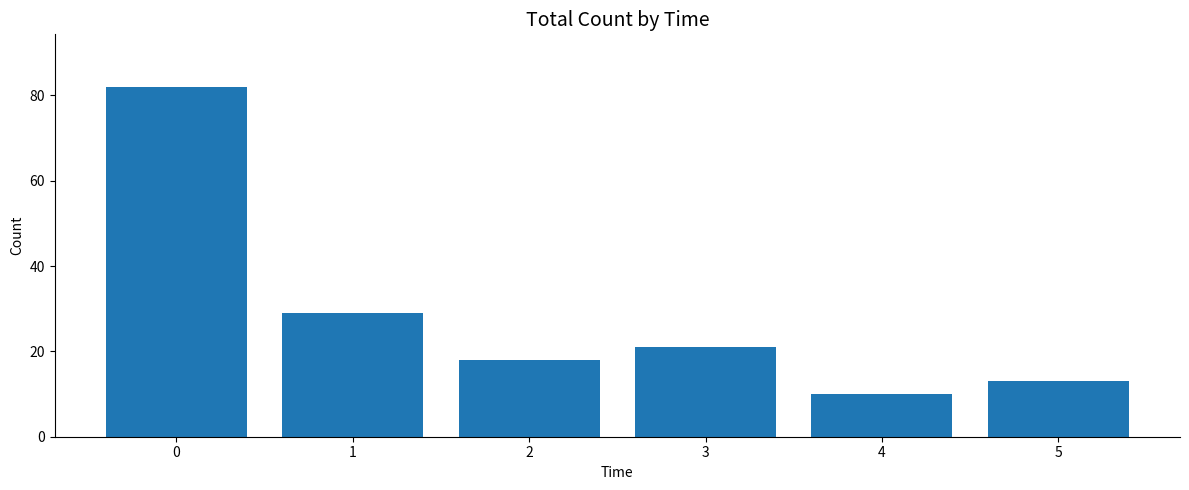

Reading left to right, transcribe all the data shown in this chart.

0=82	1=29	2=18	3=21	4=10	5=13